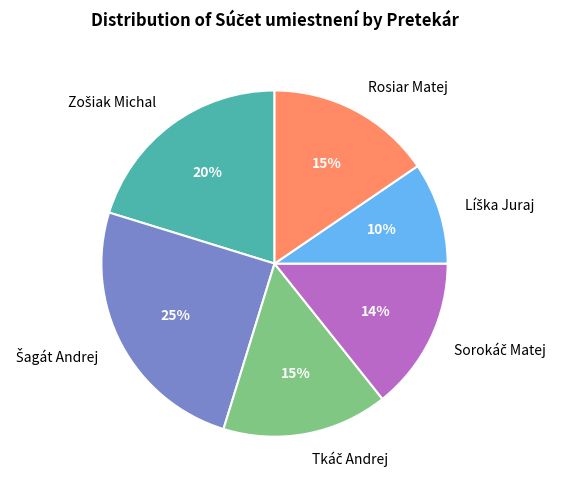

To the nearest percent, what portion does Rosiar Matej represent?

15%